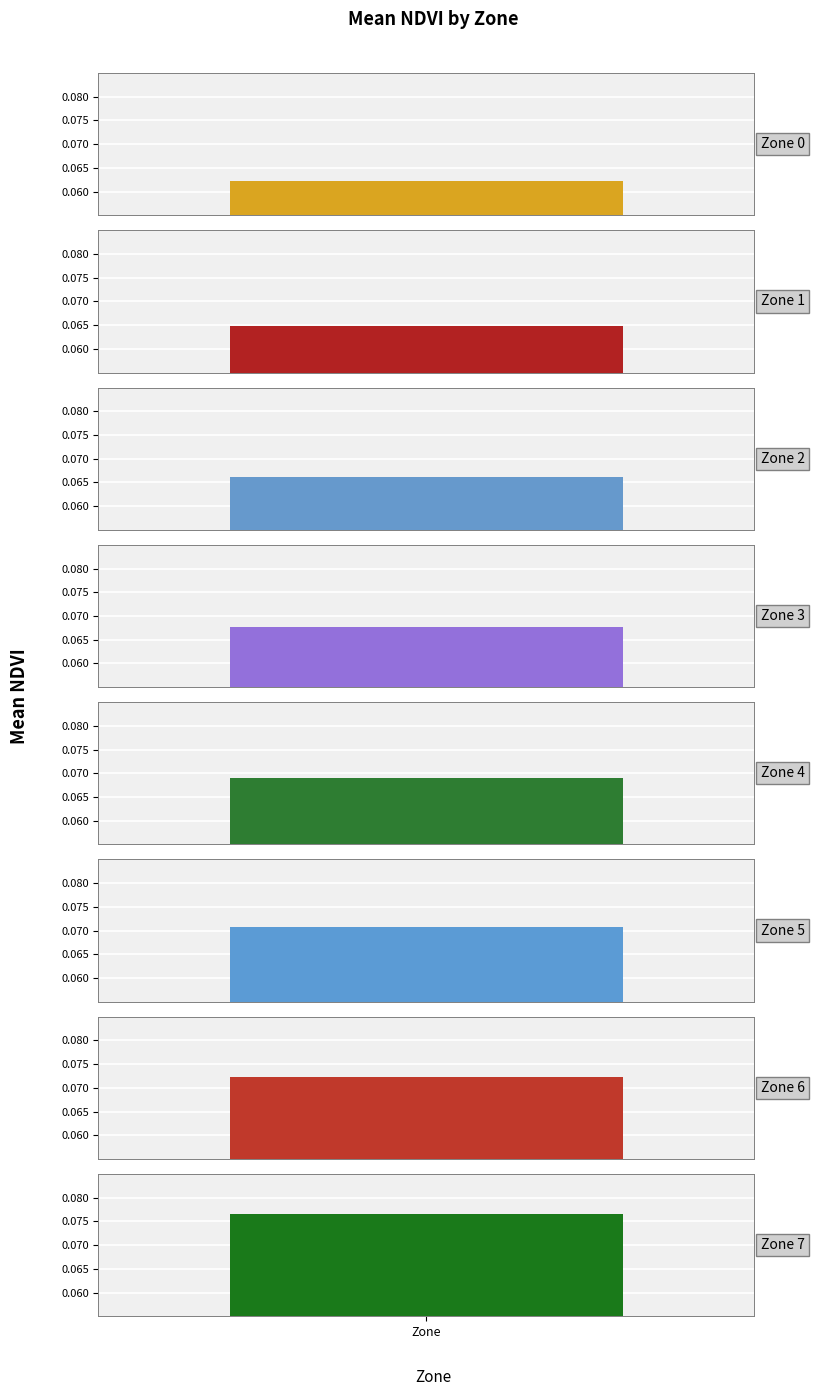

Reading right to left, list all the values displayed in this chart.

0.1	0.1	0.1	0.1	0.1	0.1	0.1	0.1